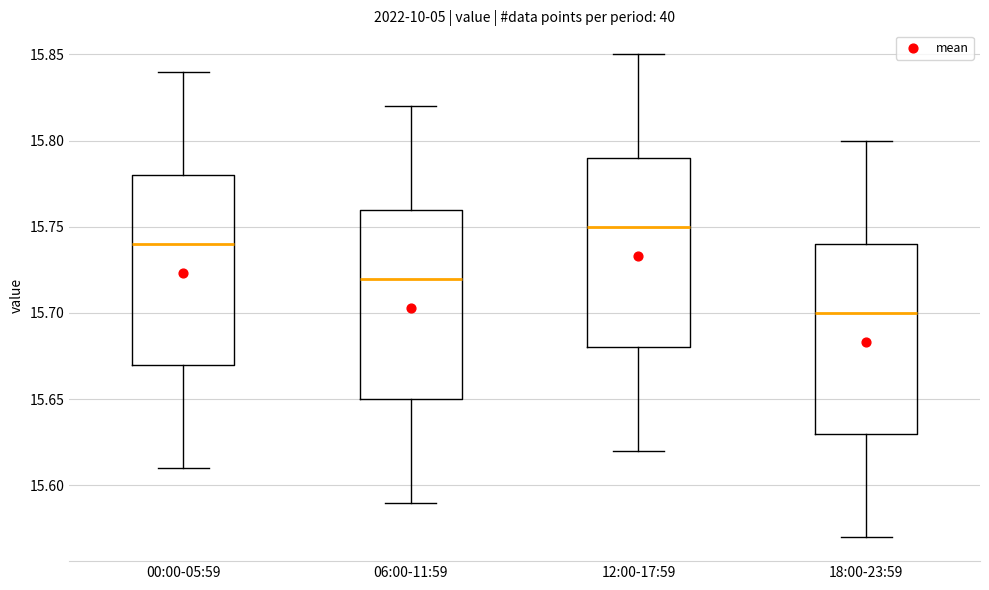

Reading left to right, read every box against the y-axis: the position of its median line, the range the box covers, and the ends of its whiskers. The values are not printed on the chart, so give them approximately, as read against the axis.

00:00-05:59: median 15.74, box 15.67 to 15.78, whiskers 15.61 to 15.84
06:00-11:59: median 15.72, box 15.65 to 15.76, whiskers 15.59 to 15.82
12:00-17:59: median 15.75, box 15.68 to 15.79, whiskers 15.62 to 15.85
18:00-23:59: median 15.70, box 15.63 to 15.74, whiskers 15.57 to 15.80